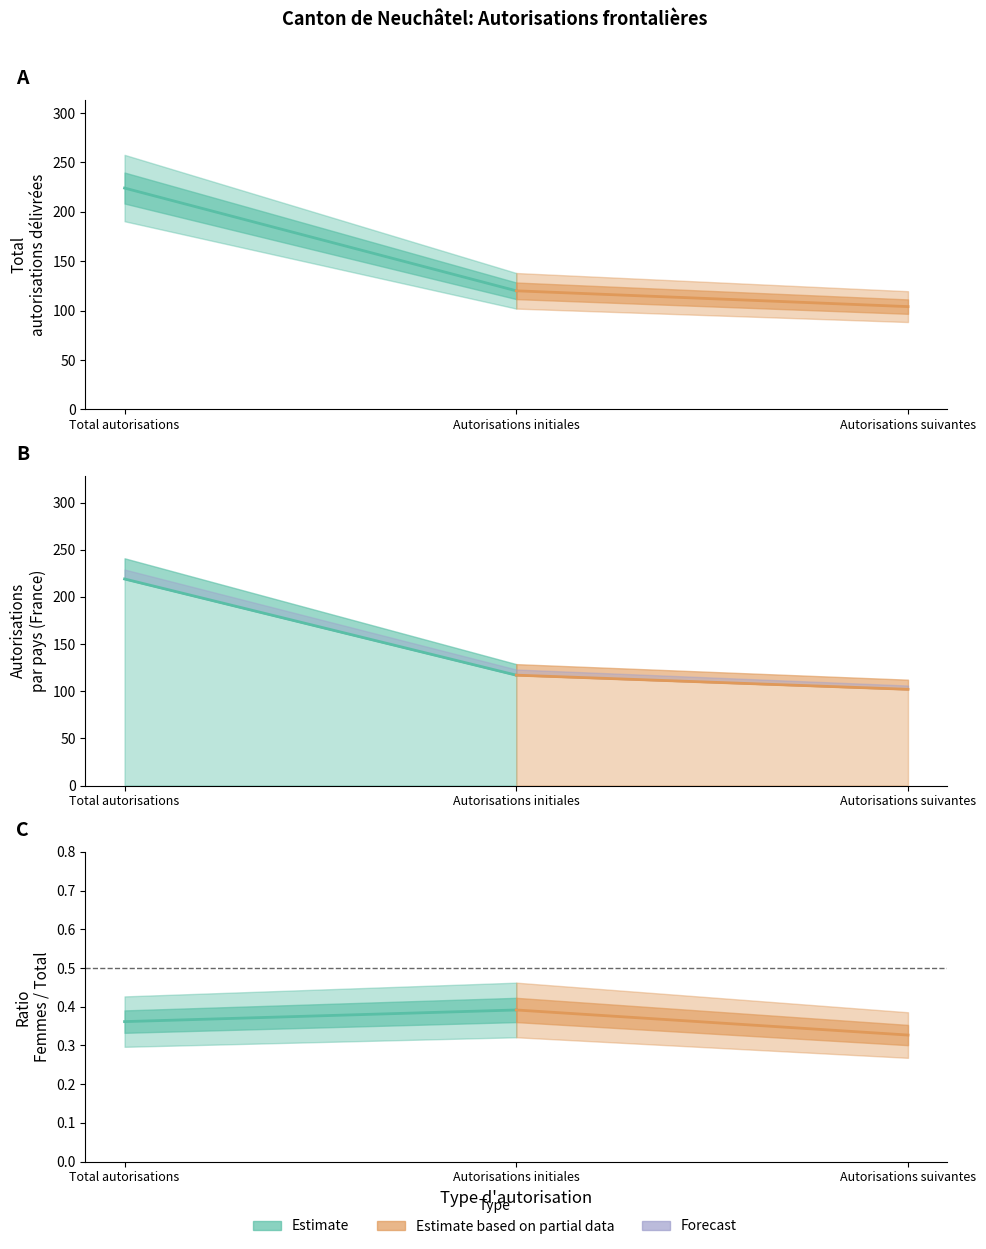

How many series are shown in this chart?

3